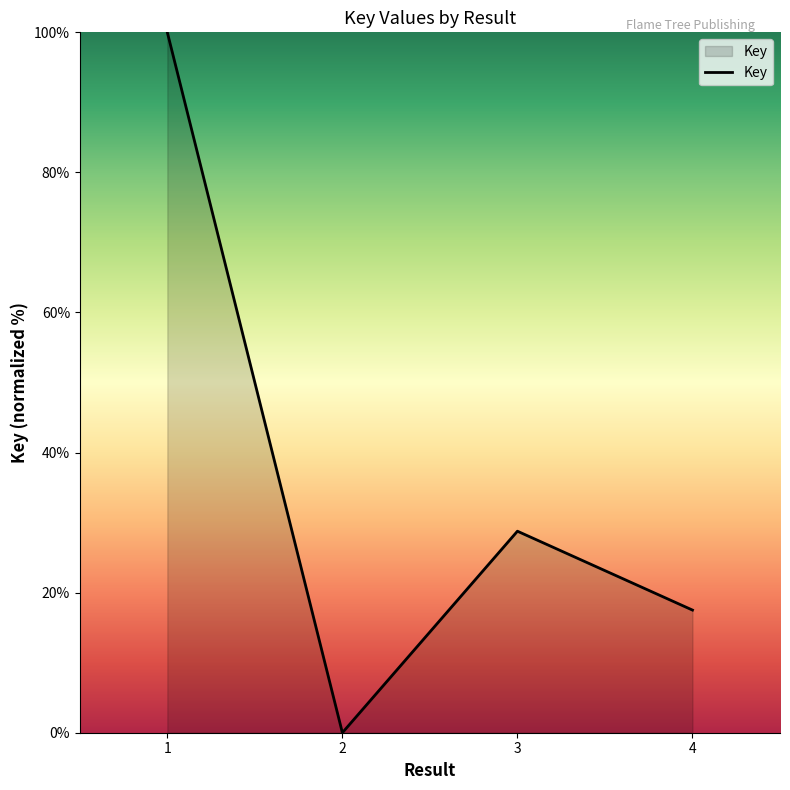

What is the change in value from 1 to 3?

-71.2